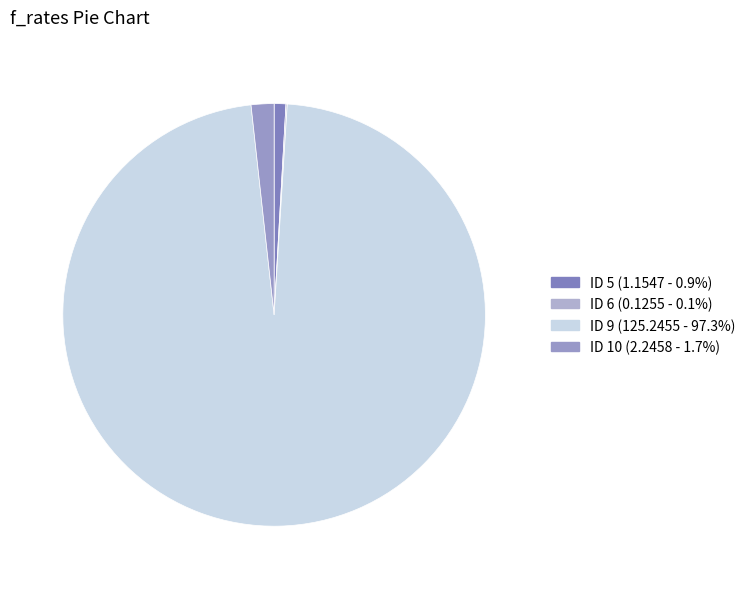

To the nearest percent, what is the difference between the largest and smallest slice percentages?

97%